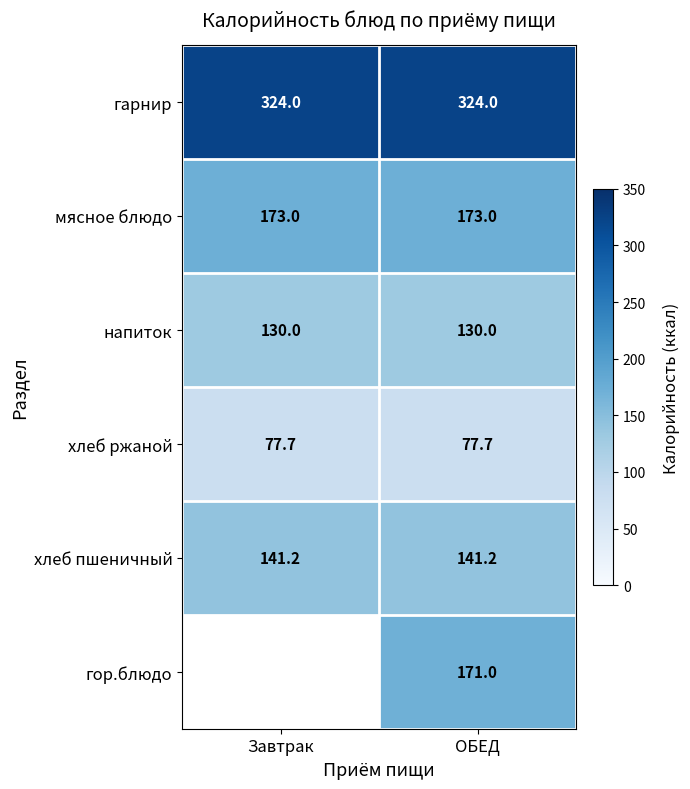

What is the lowest value of the гарнир series?

324.0